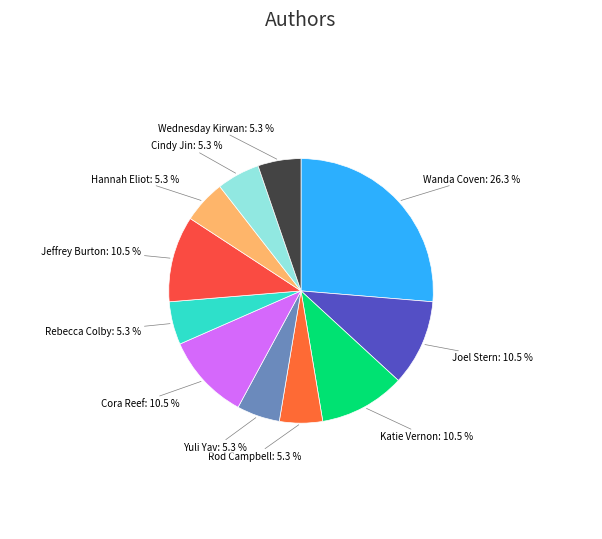

To the nearest percent, what portion does Hannah Eliot represent?

5%